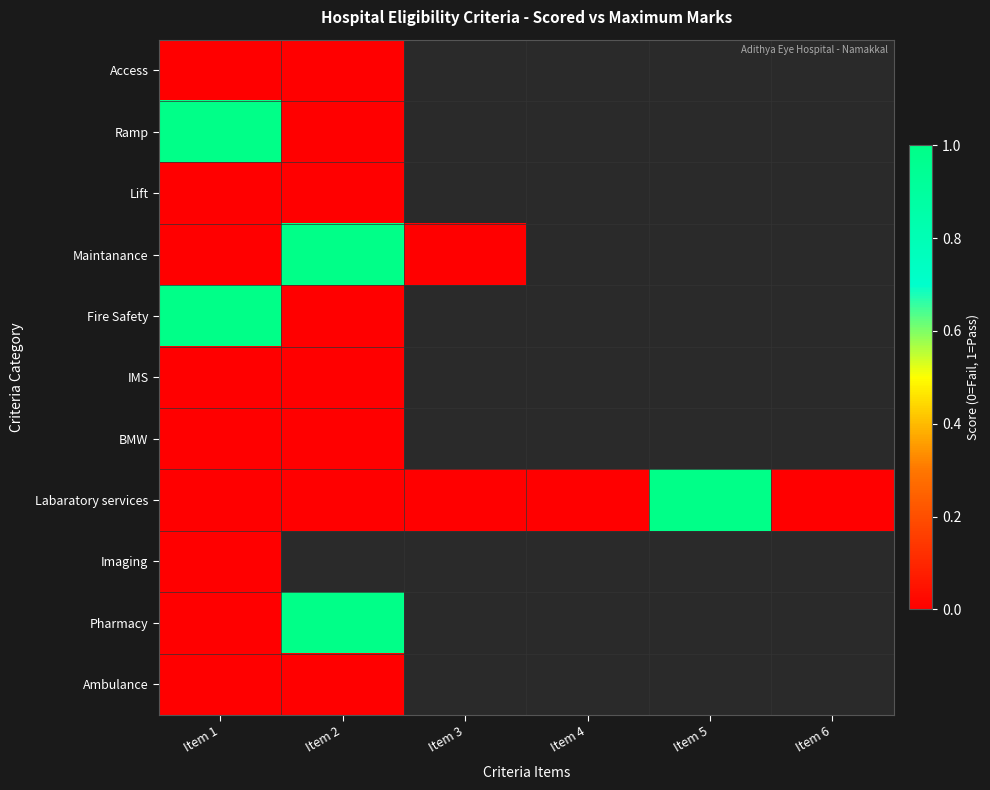

Which series has the widest spread of values?

Ramp